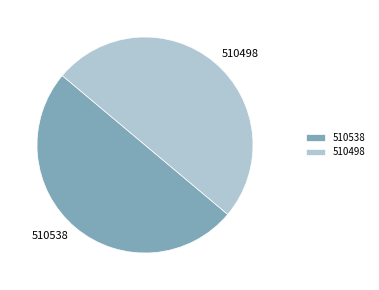

Is it true that 510498 is 50% of the pie?

True